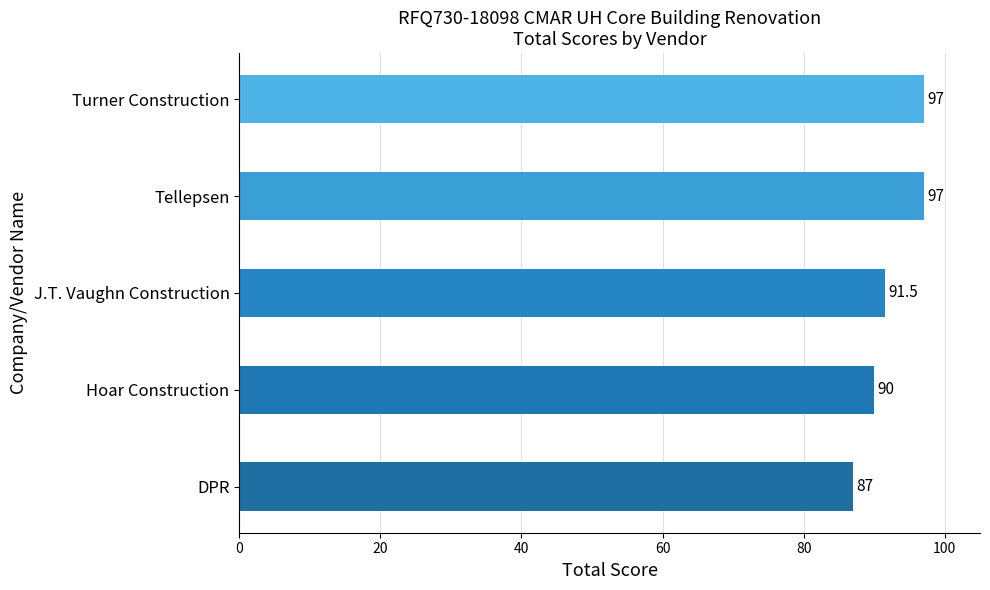

How many values are below 91?

2